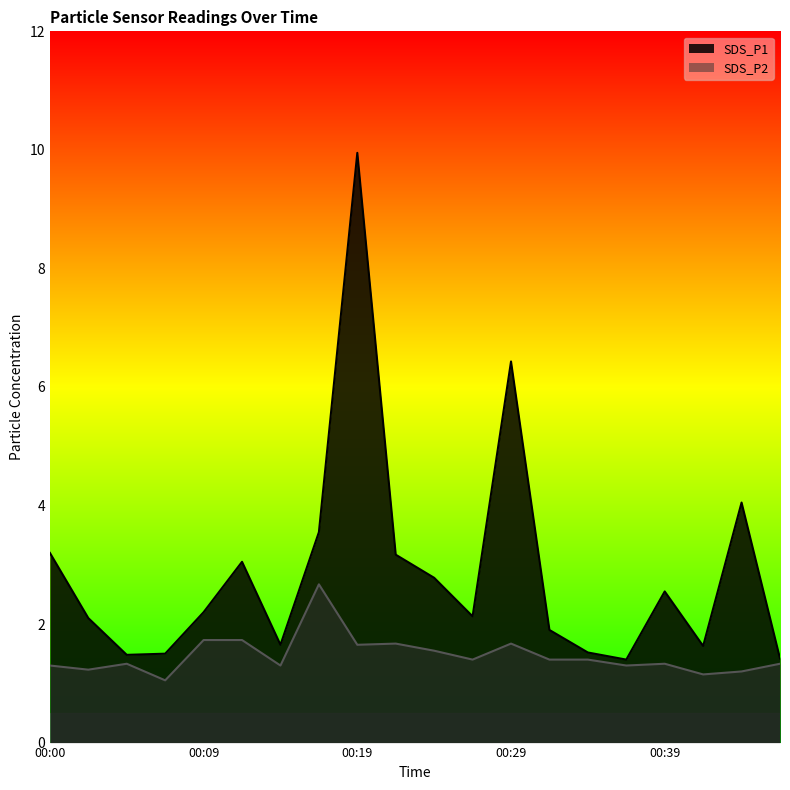

List the series in order of their peak value, highest first.

SDS_P1, SDS_P2